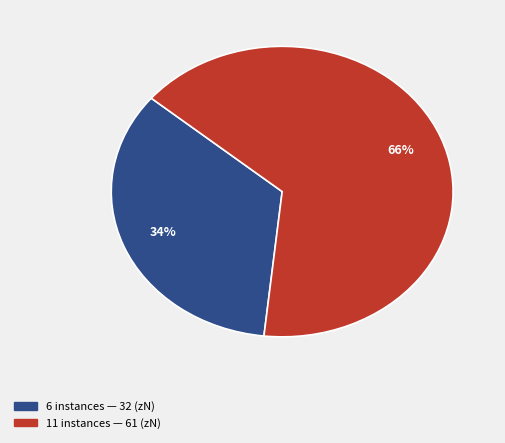

The 11 slice represents 66% of the pie. True or false?

True